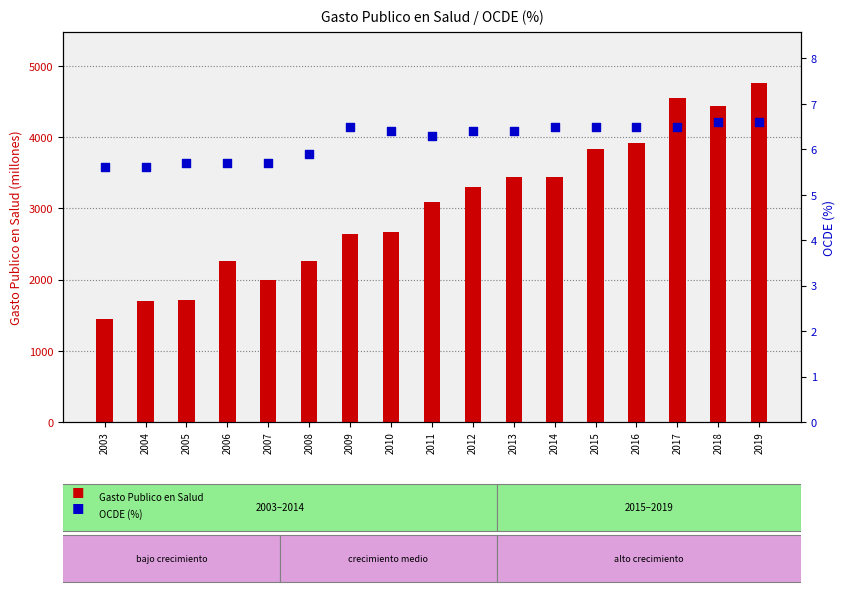

Which series contains the highest Y value?

Gasto Publico en Salud